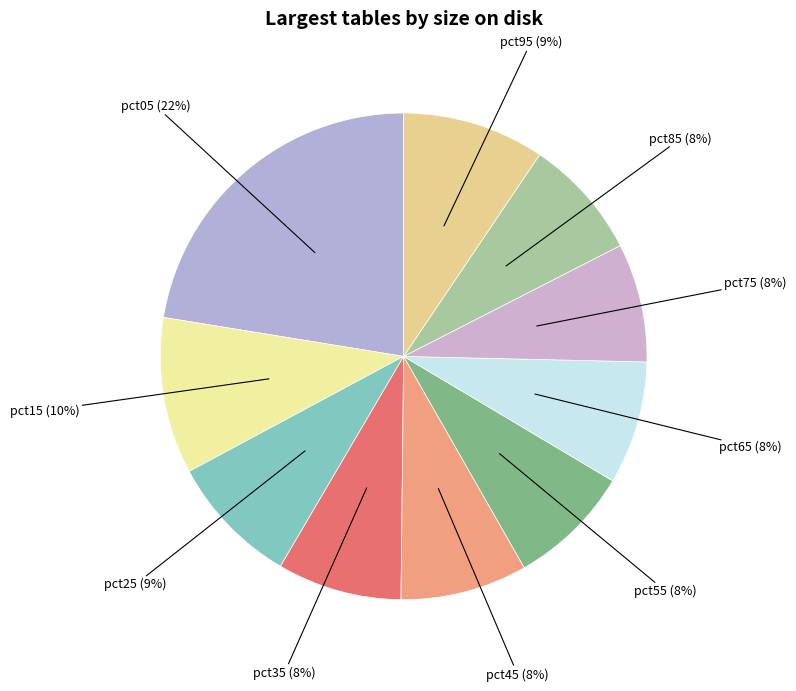

Count the number of slices in the pie.

10